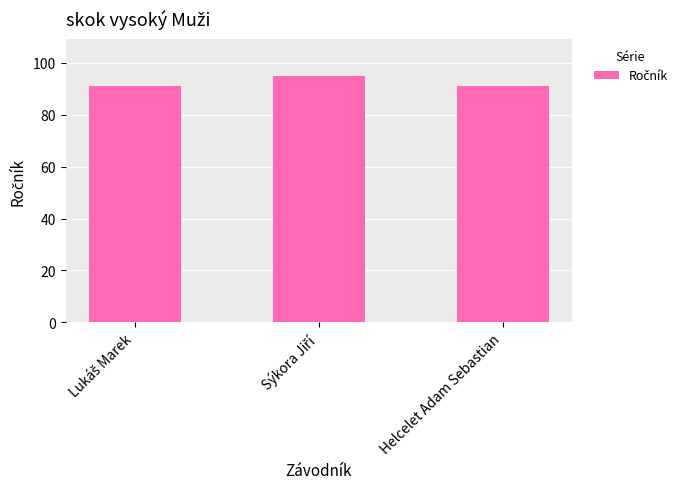

What is the value of the 3rd bar from the left?

91